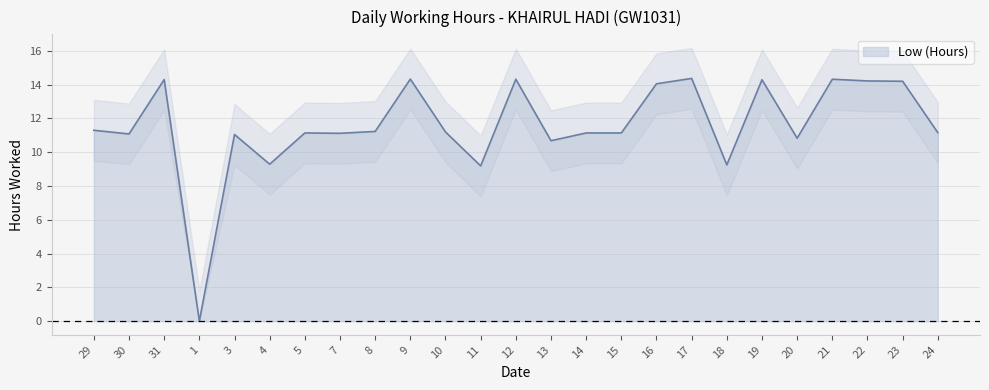

List the labels in order of value, largest first.

17, 9, 12, 21, 31, 19, 22, 23, 16, 29, 8, 10, 24, 5, 14, 15, 7, 30, 3, 20, 13, 4, 18, 11, 1